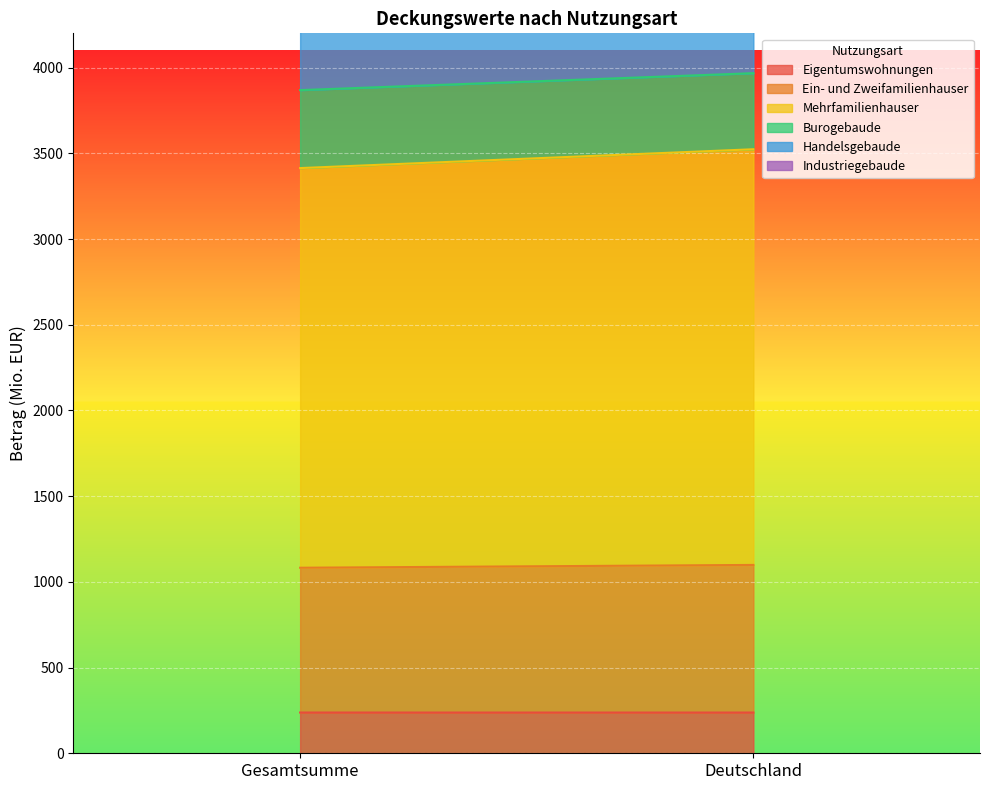

What is the label of the 2nd point from the right?

Gesamtsumme